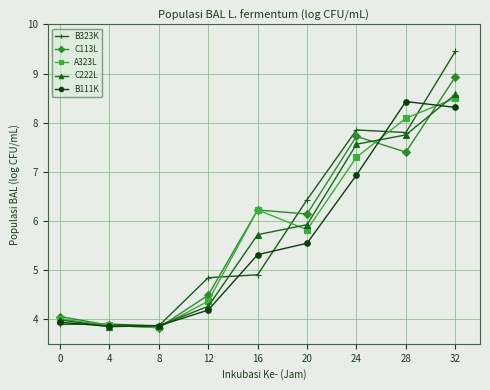

Which series has the widest spread of values?

B323K